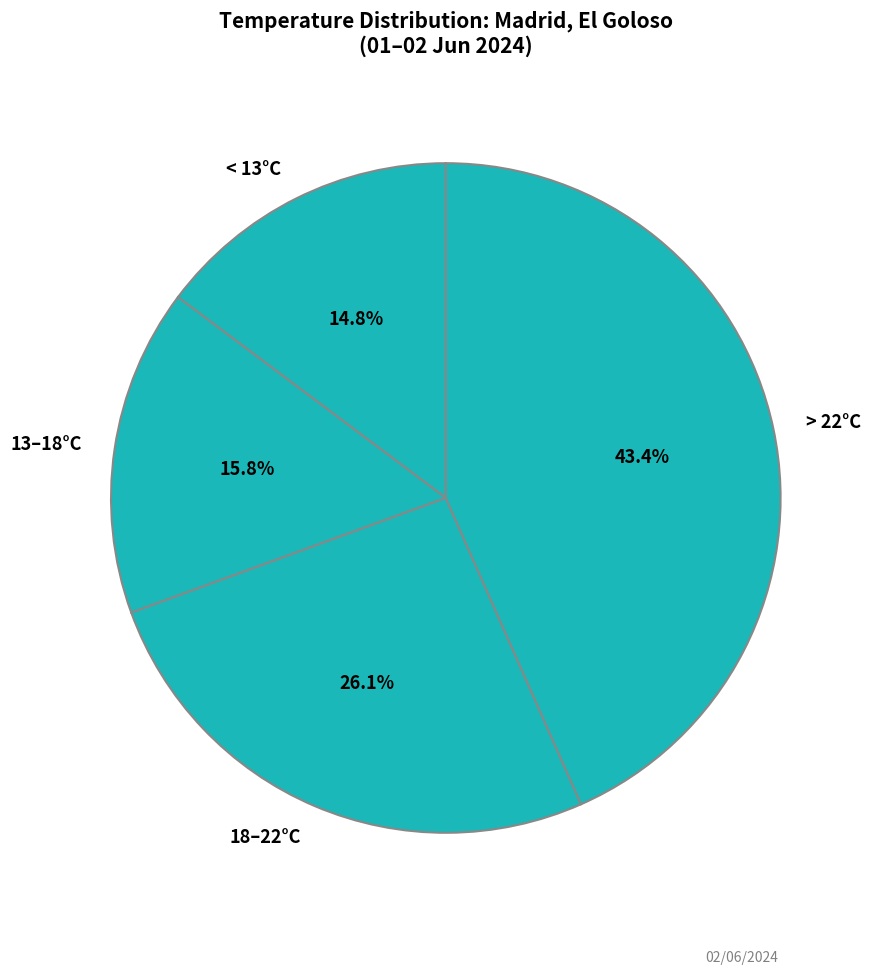

How many segments does this pie chart have?

4